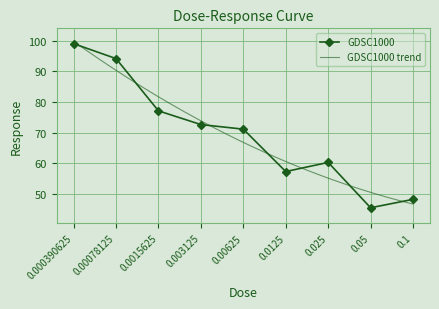

How many points are higher than both their immediate neighbors (excluding endpoints)?

1